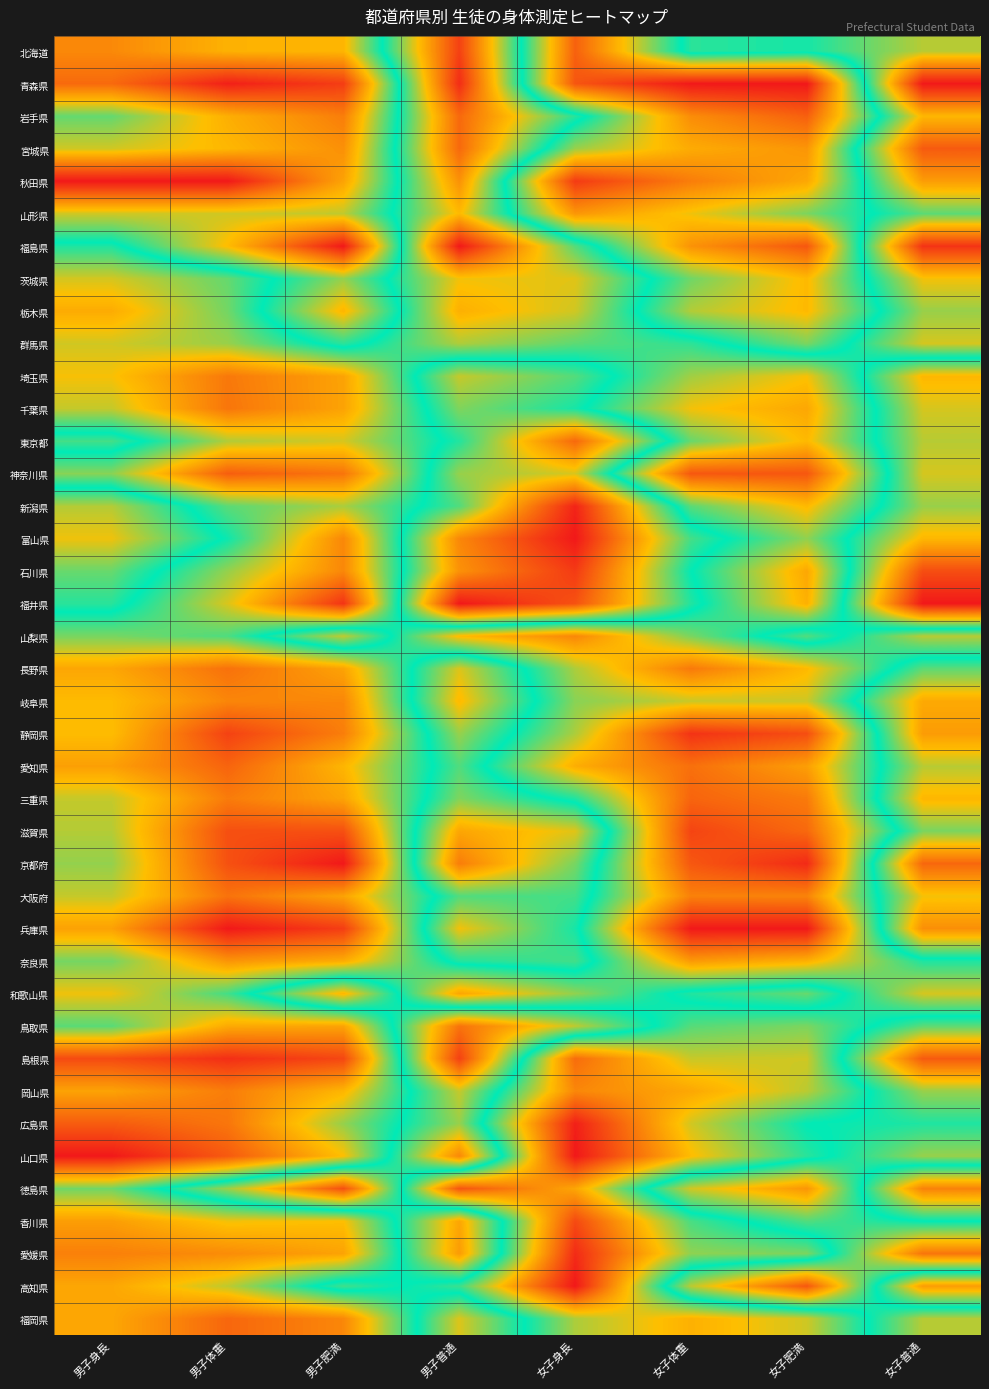

Which series has the largest total across all categories?

秋田県